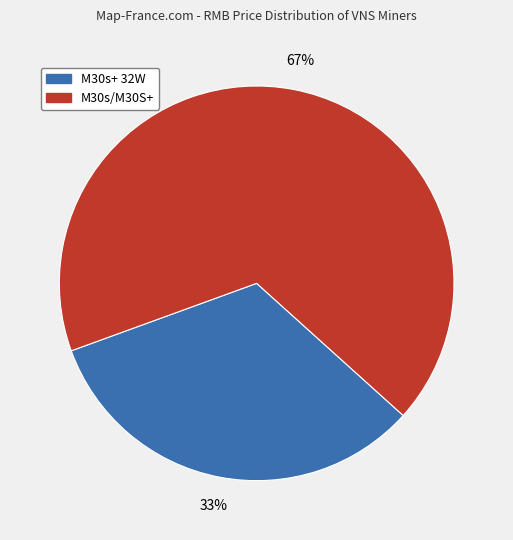

To the nearest percent, what is the difference between the largest and smallest slice percentages?

34%